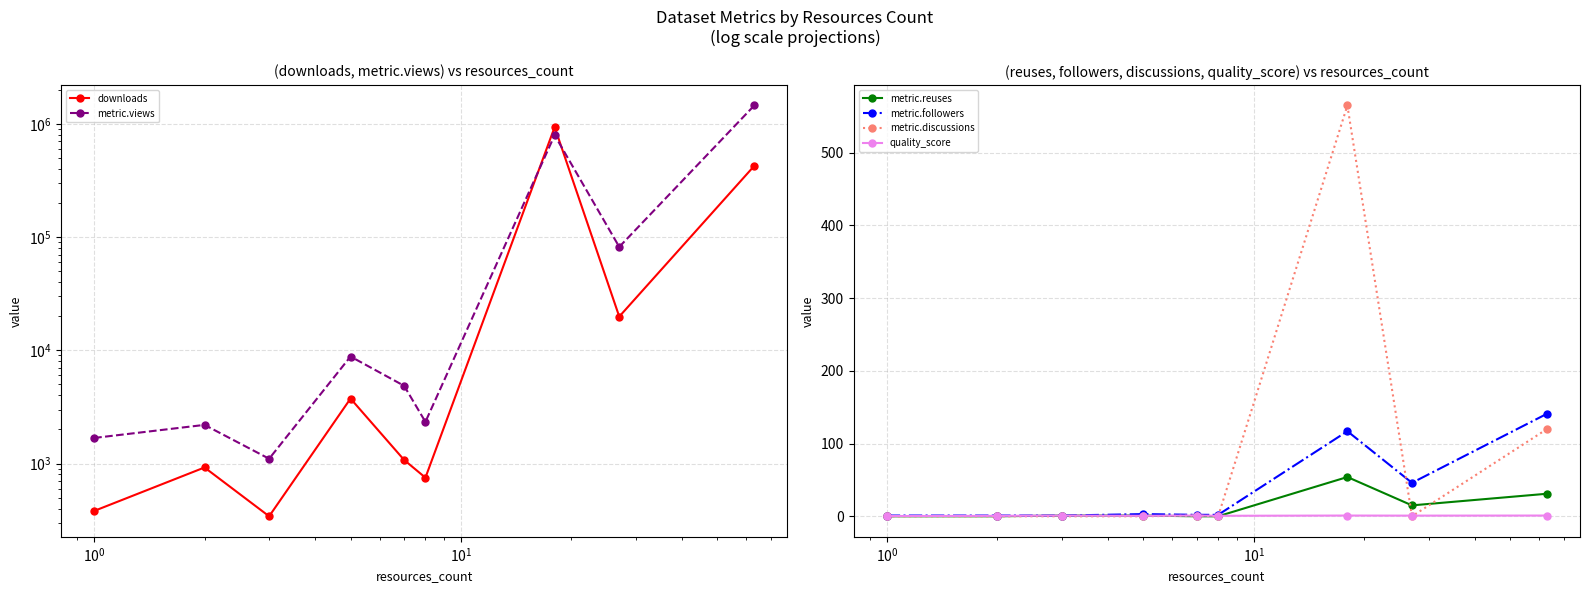

What is the difference between the second highest and minimum values in the quality_score series?

0.7